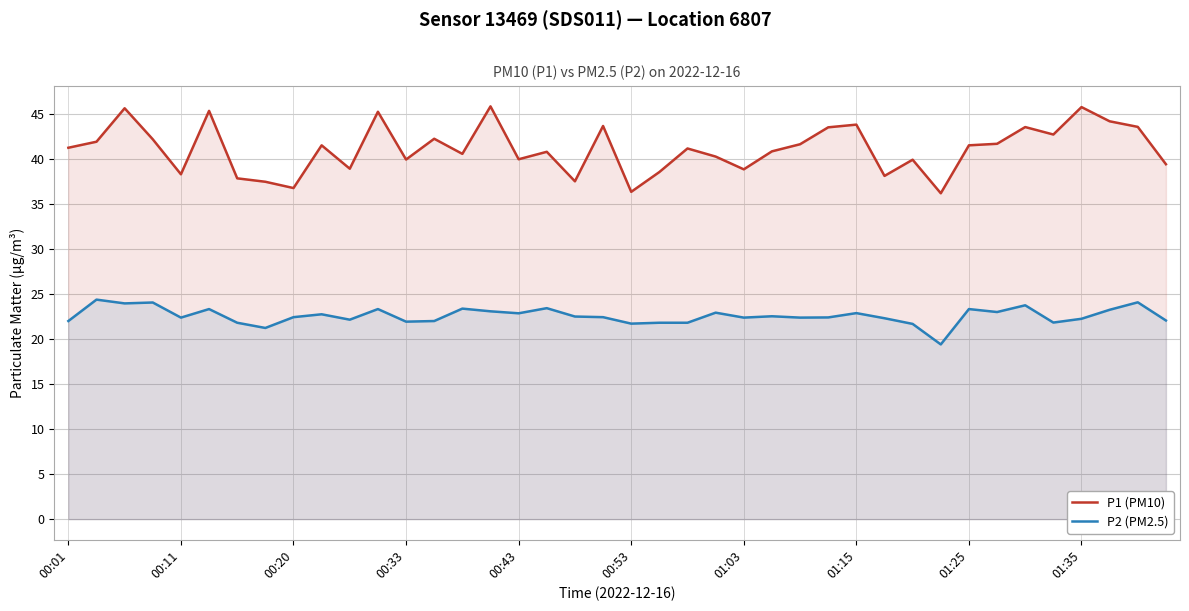

At 14, list the series in order from largest to smallest.

P1 (PM10), P2 (PM2.5)